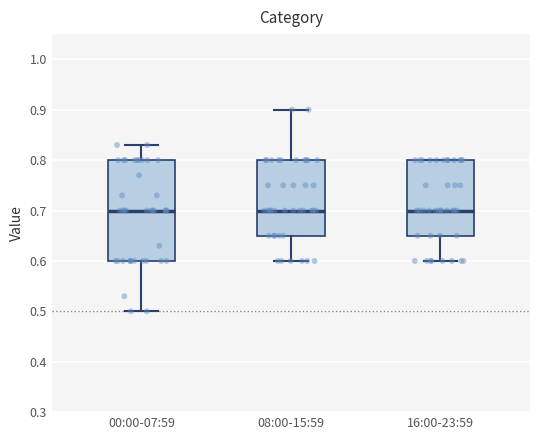

Reading left to right, transcribe this box plot: for each box, give where its median line is, the range the box spans, and where its two whiskers end, as read against the y-axis. The values are not printed on the chart, so give them approximately, as read against the axis.

00:00-07:59: median 0.70, box 0.60 to 0.80, whiskers 0.50 to 0.83
08:00-15:59: median 0.70, box 0.65 to 0.80, whiskers 0.60 to 0.90
16:00-23:59: median 0.70, box 0.65 to 0.80, whiskers 0.60 to 0.80